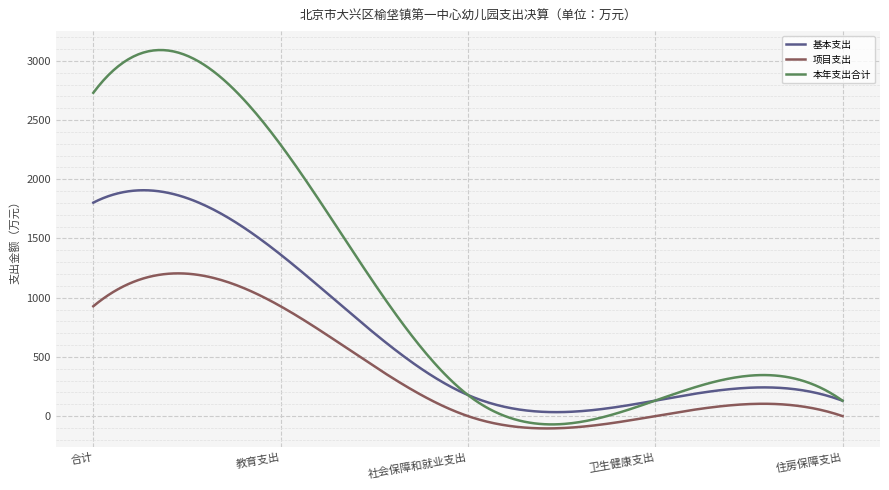

Which series has the largest range (max minus min)?

本年支出合计